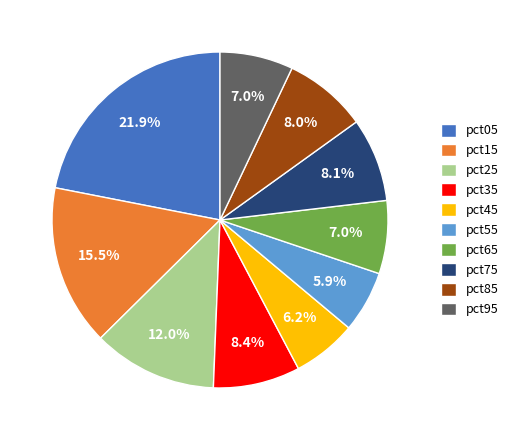

Does pct75 account for over 50% of the chart?

No